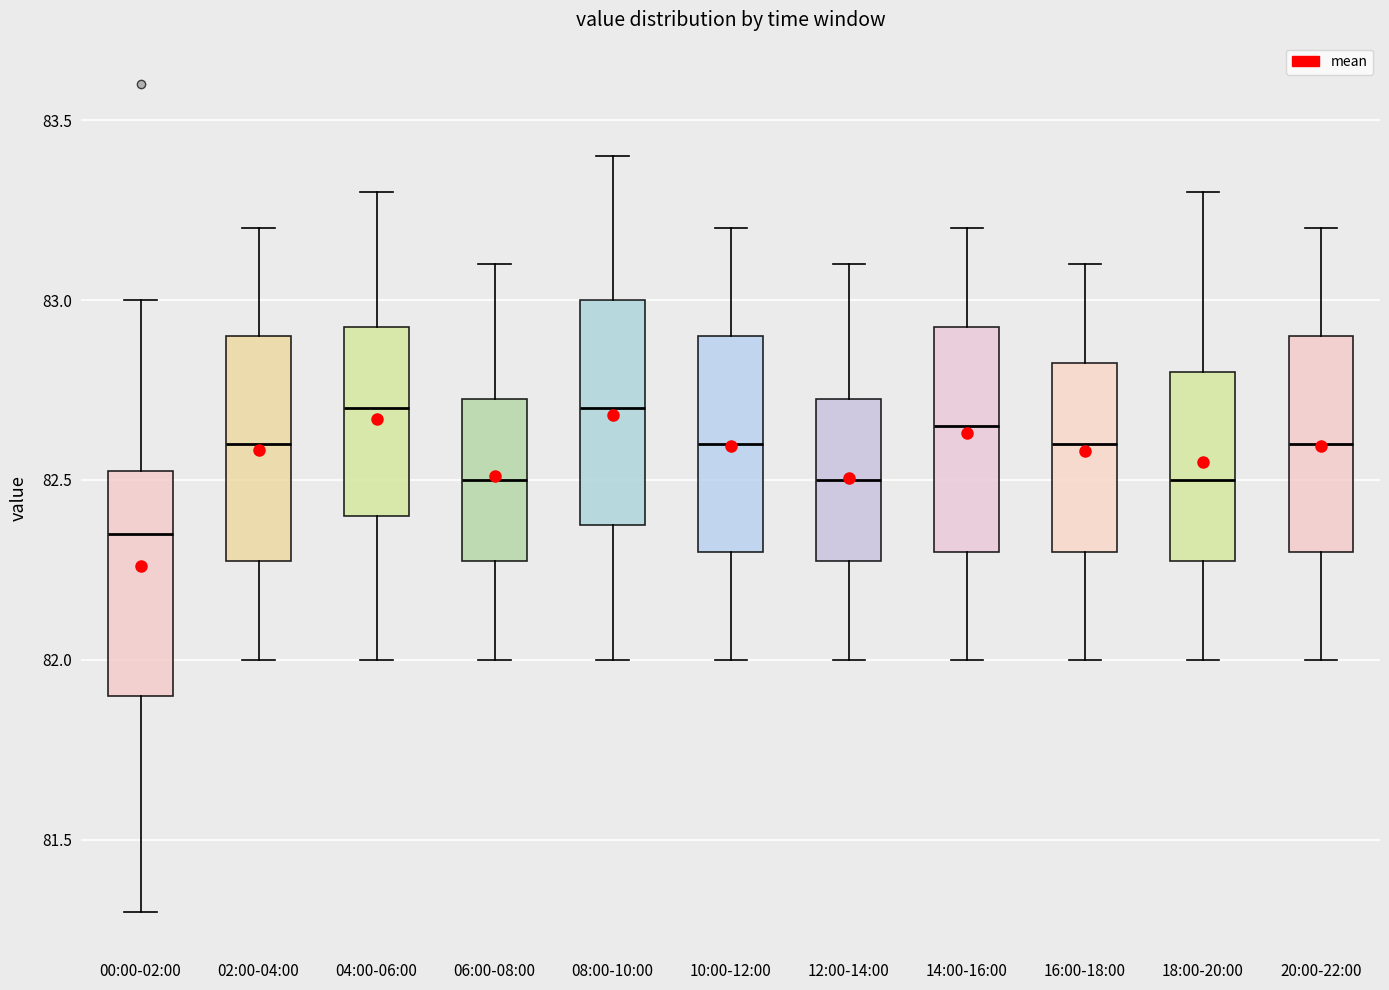

Where does the median line of the box for 20:00-22:00 sit on the y-axis? The values are not printed on the chart, so give them approximately, as read against the axis.

82.60